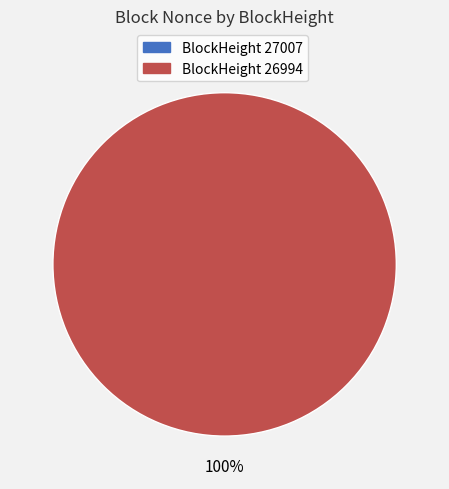

Is it true that 26994 is 99% of the pie?

False